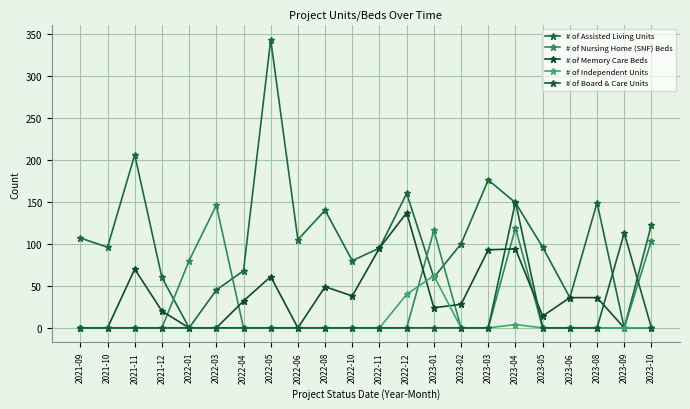

At how many categories does at least one series exceed 214?

1